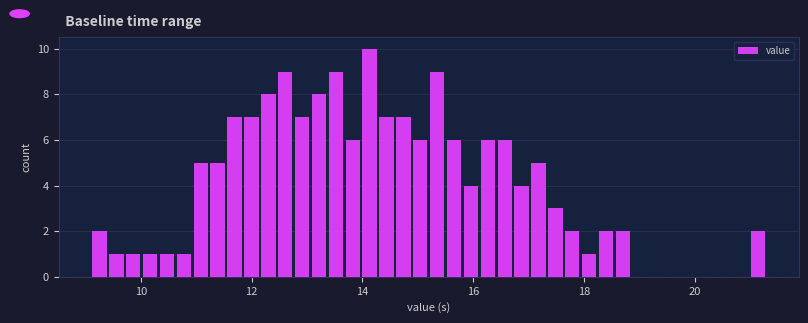

Around what value on the x-axis is the tallest bar? Give the approximate position of its centre, as read against the axis.

14.2